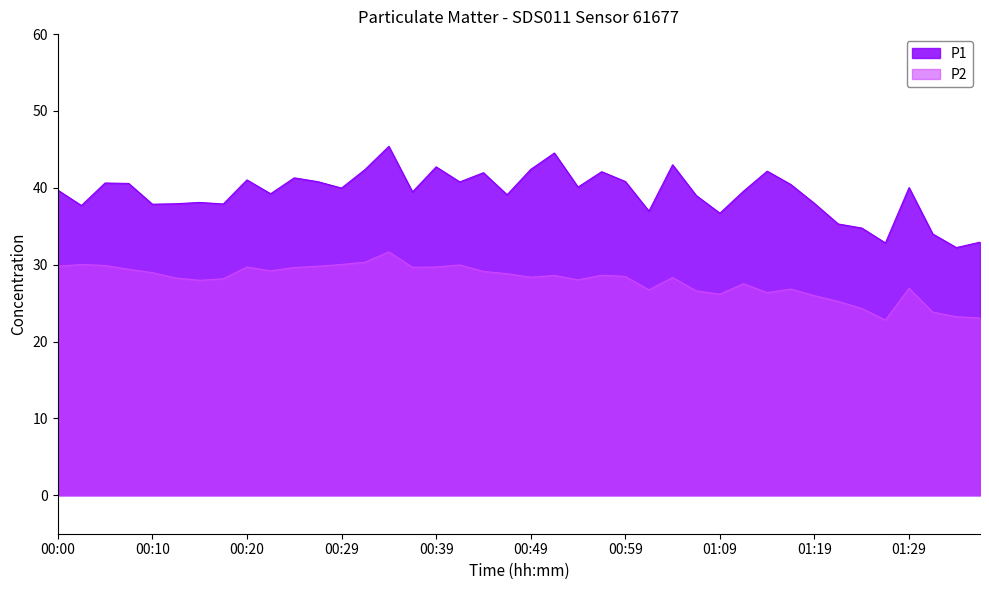

Read the P1 value at 01:24.

34.8